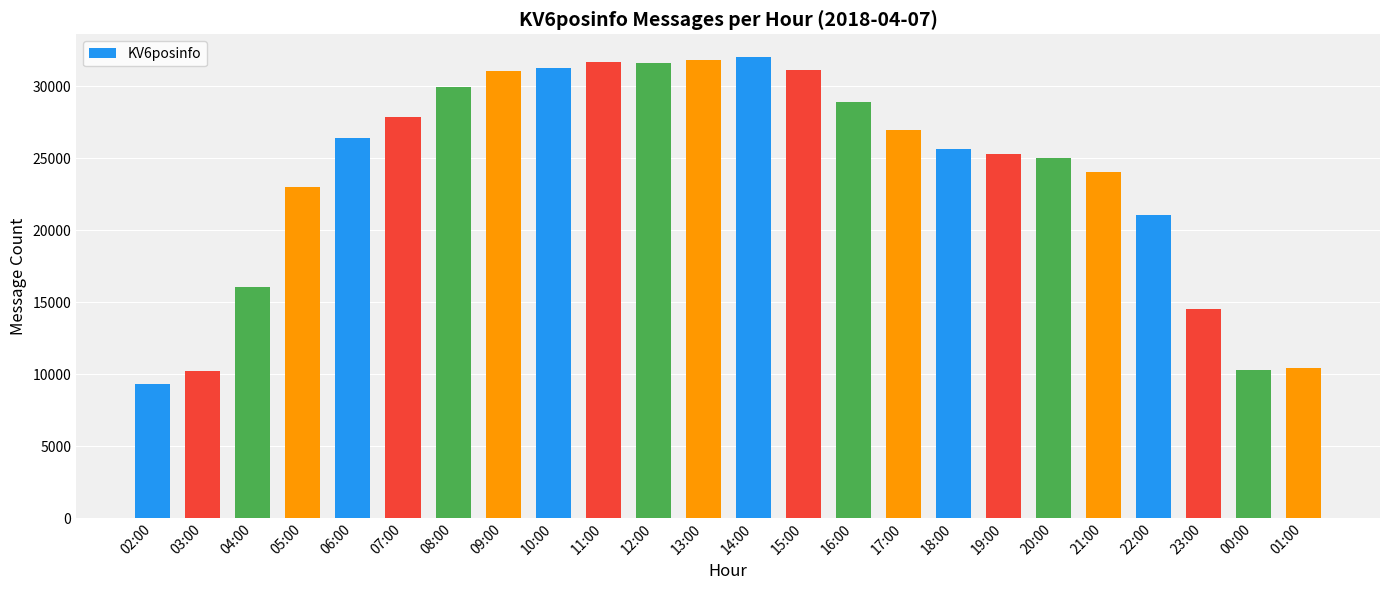

Which has a higher value, 03:00 or 15:00?

15:00